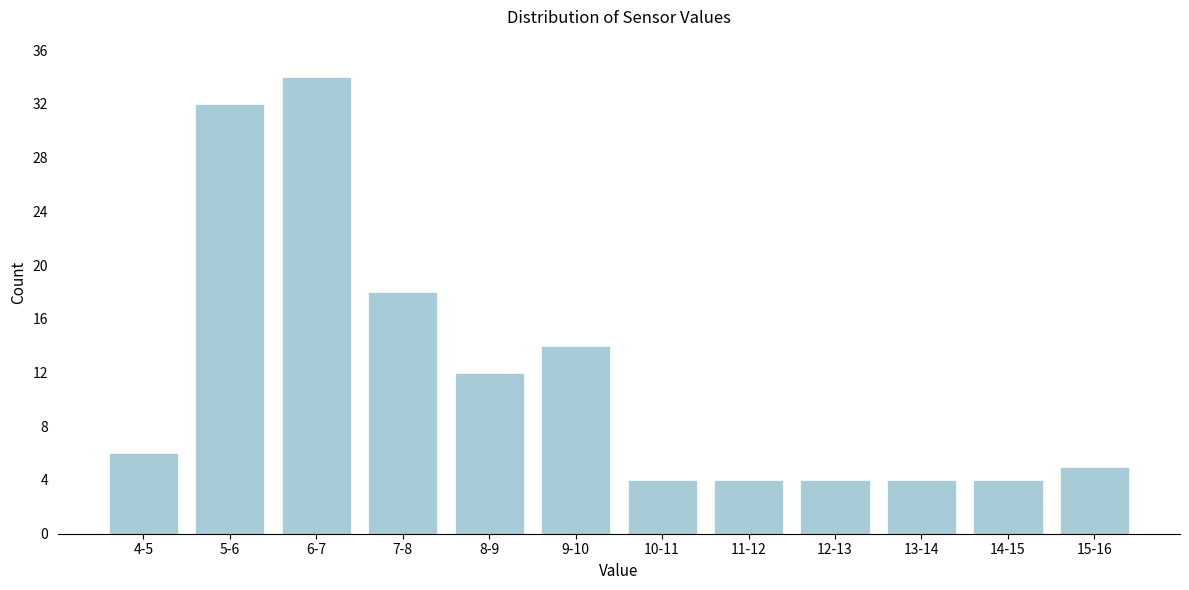

Reading left to right, what are all the values shown in this chart?

4-5=6	5-6=32	6-7=34	7-8=18	8-9=12	9-10=14	10-11=4	11-12=4	12-13=4	13-14=4	14-15=4	15-16=5